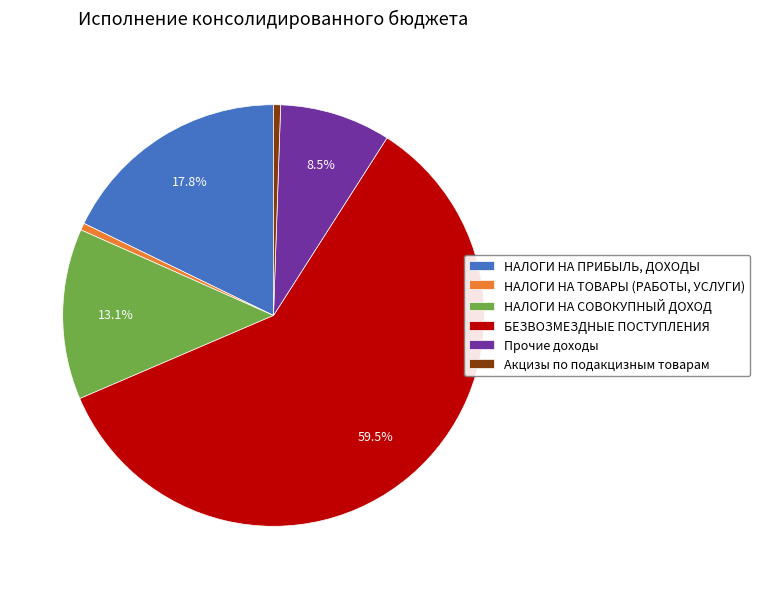

How many slices are in this pie chart?

6